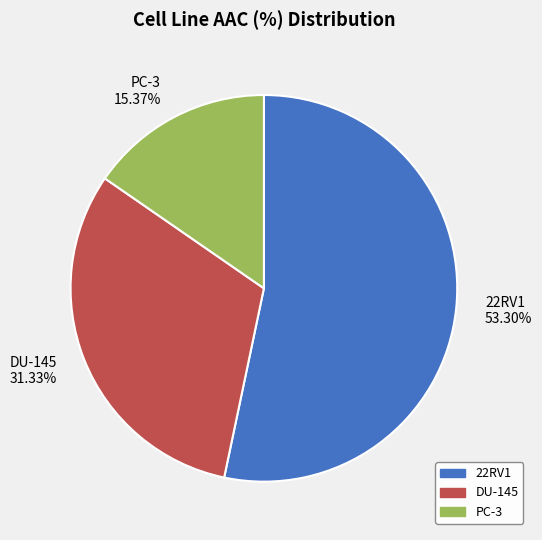

How many slices are in this pie chart?

3